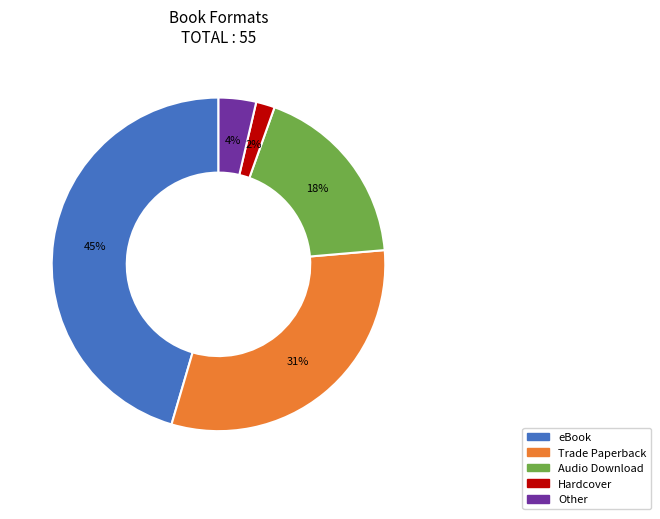

Rank the categories by value from lowest to highest.

Hardcover, Other, Audio Download, Trade Paperback, eBook